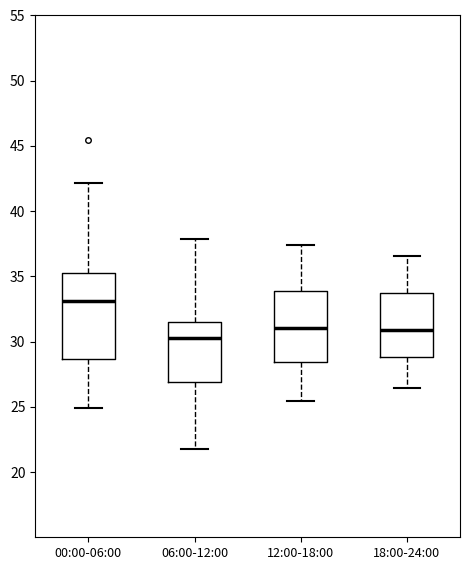

Which box is the tallest, from its lower edge to its upper edge?

00:00-06:00